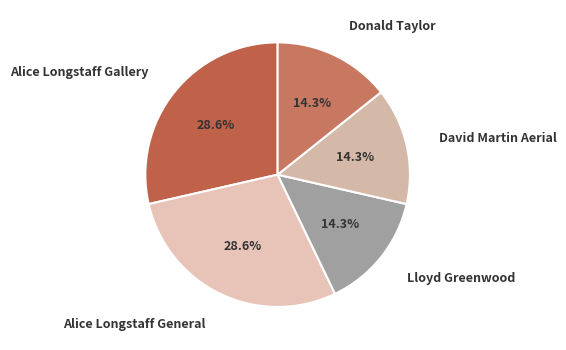

What percentage do Donald Taylor and Lloyd Greenwood together represent?

28.6%